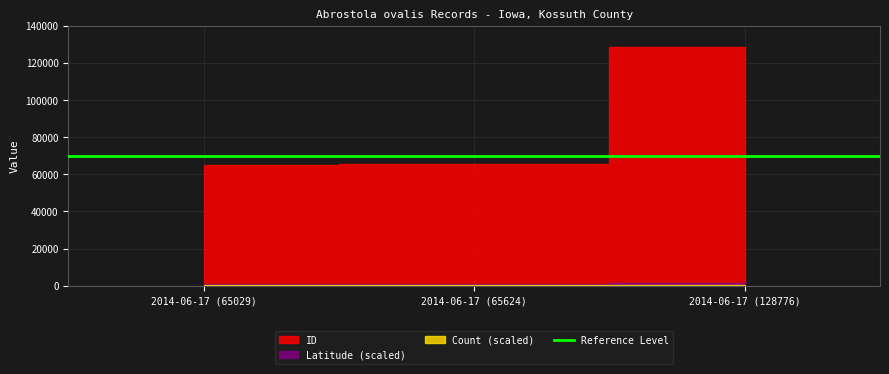

Is it true that ID equals 24458.4 at 2014-06-17 (65624)?

False